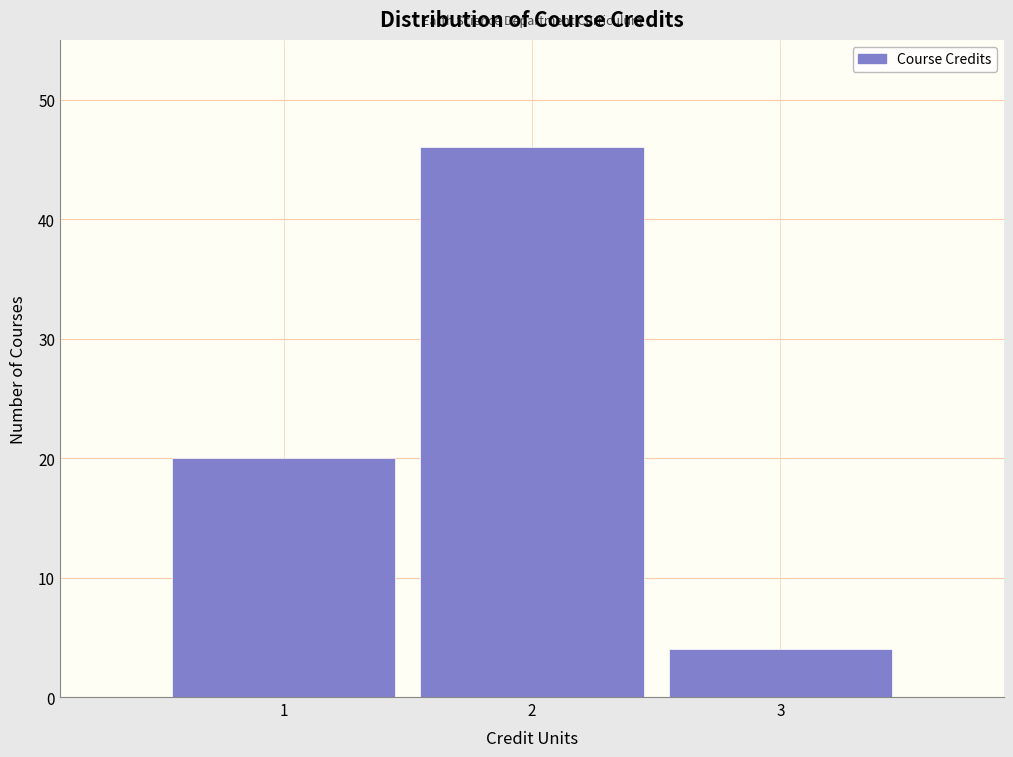

Reading left to right, list every bar in this chart as the range it spans on the x-axis followed by its height. The values are not printed on the chart, so give them approximately, as read against the axis.

0.5 to 1.5: 20
1.5 to 2.5: 46
2.5 to 3.5: 4